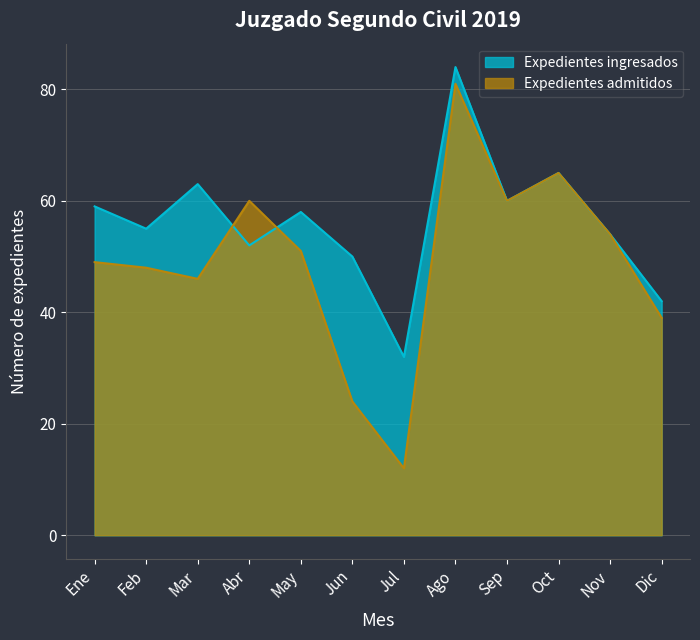

Reading right to left, extract all data points from this chart.

Expedientes ingresados: 42	54	65	60	84	32	50	58	52	63	55	59
Expedientes admitidos: 39	54	65	60	81	12	24	51	60	46	48	49